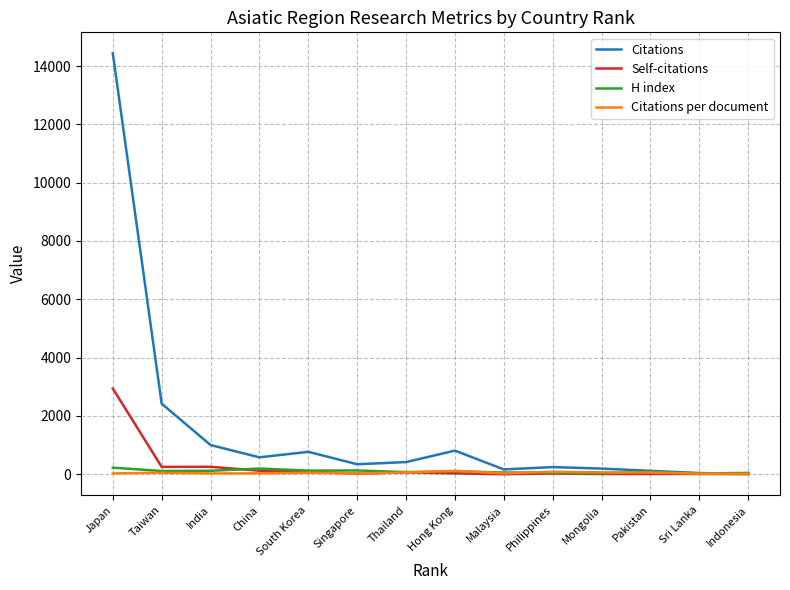

Which series has the largest total across all categories?

Citations